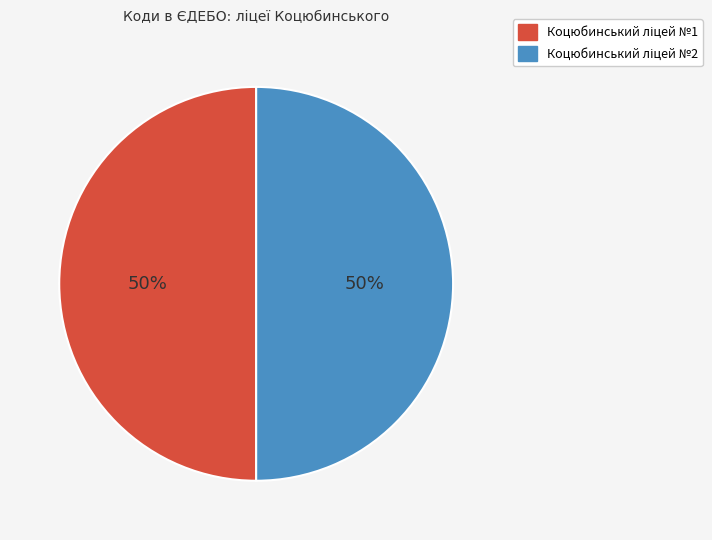

To the nearest percent, what is the average slice percentage?

50%